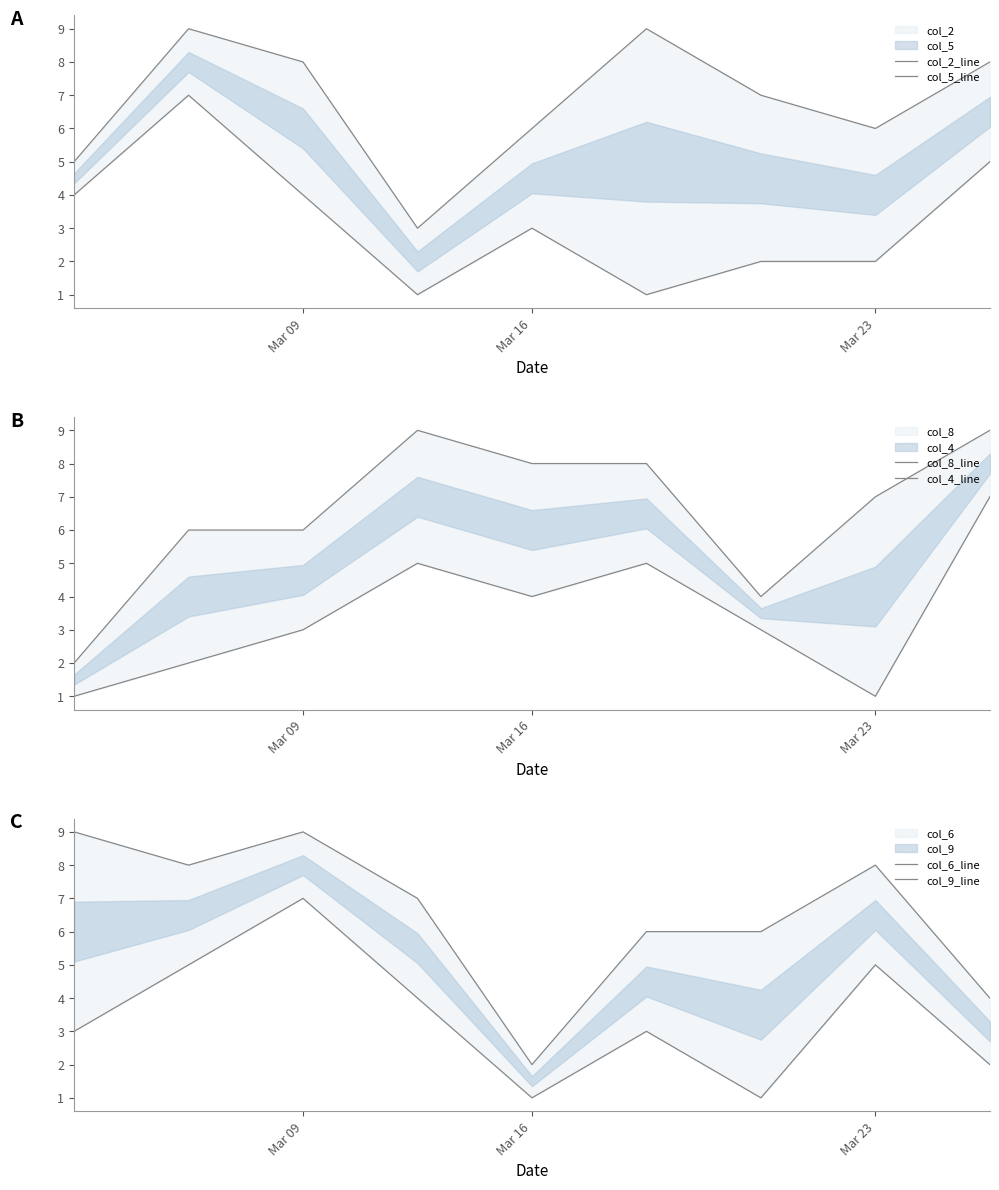

List the series in order of their peak value, highest first.

col_2_line, col_8_line, col_6_line, col_5_line, col_4_line, col_9_line